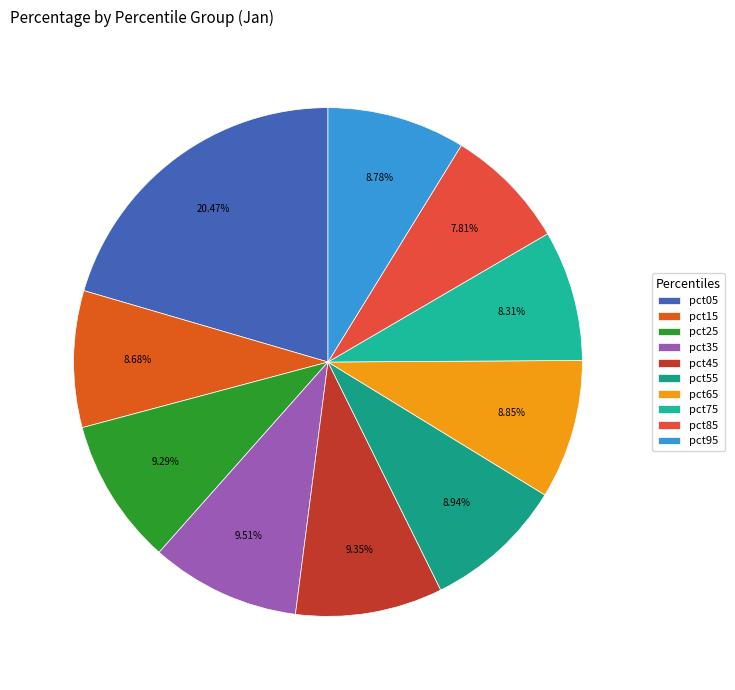

To the nearest percent, what portion does pct05 represent?

20%